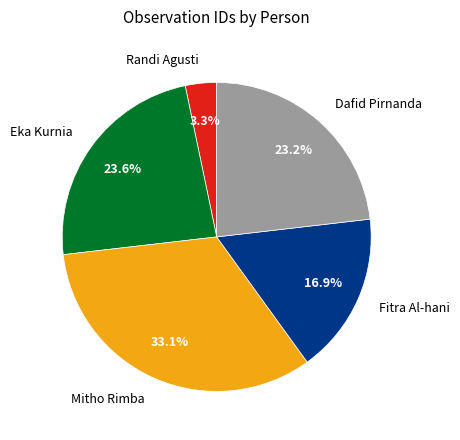

To the nearest percent, what is the difference between the Eka Kurnia and Fitra Al-hani slice percentages?

7%